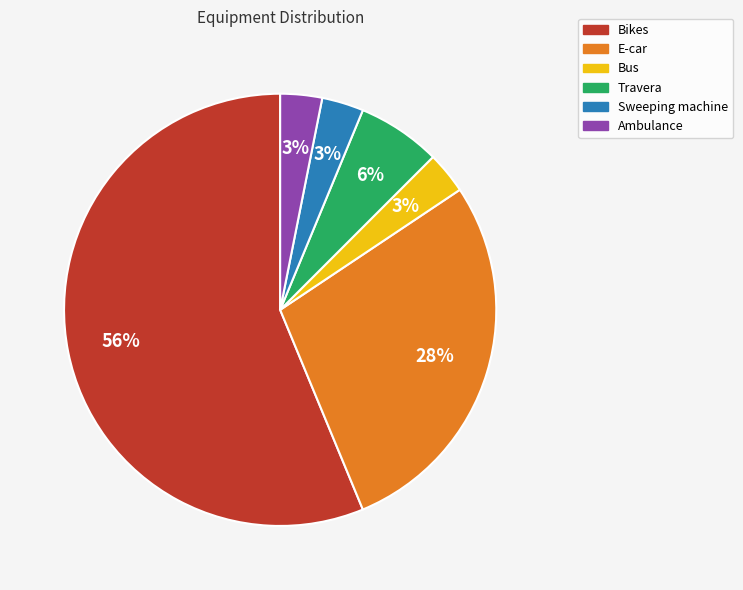

What percentage is the Ambulance slice, to the nearest percent?

3%